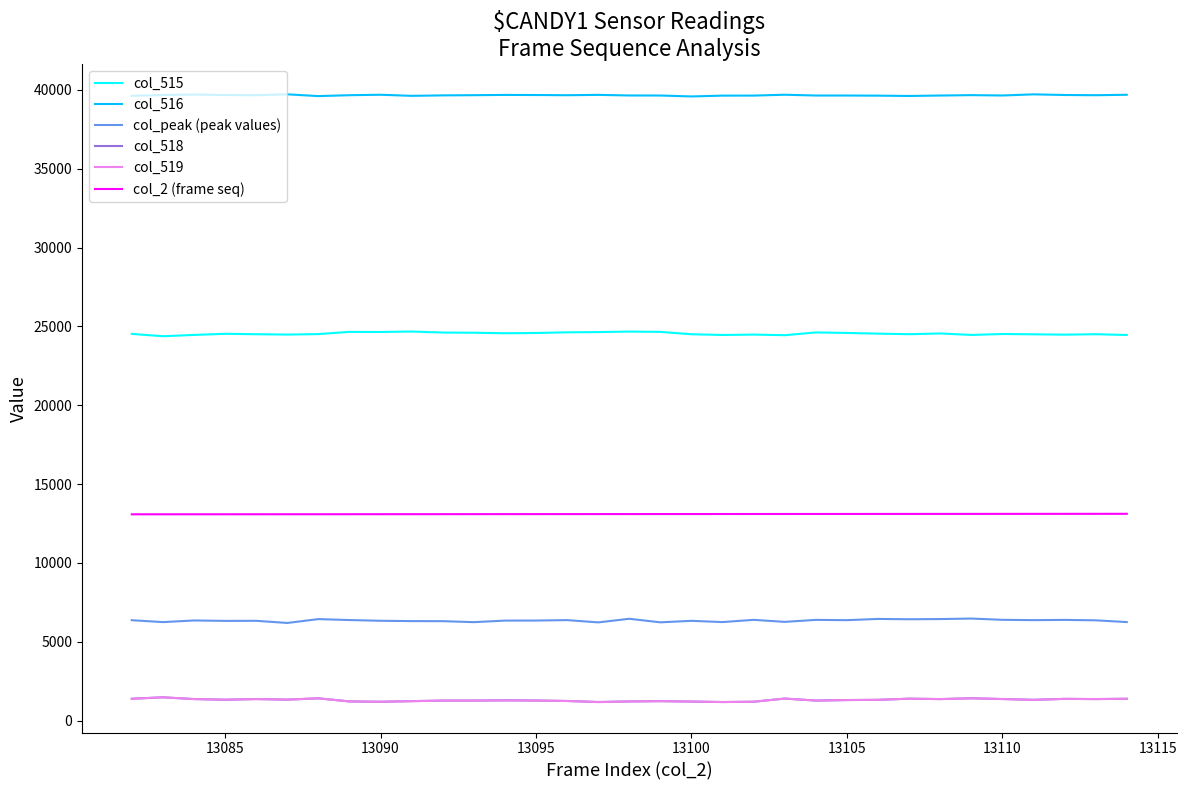

True or false: col_516 has more than 0 interior local peaks.

True